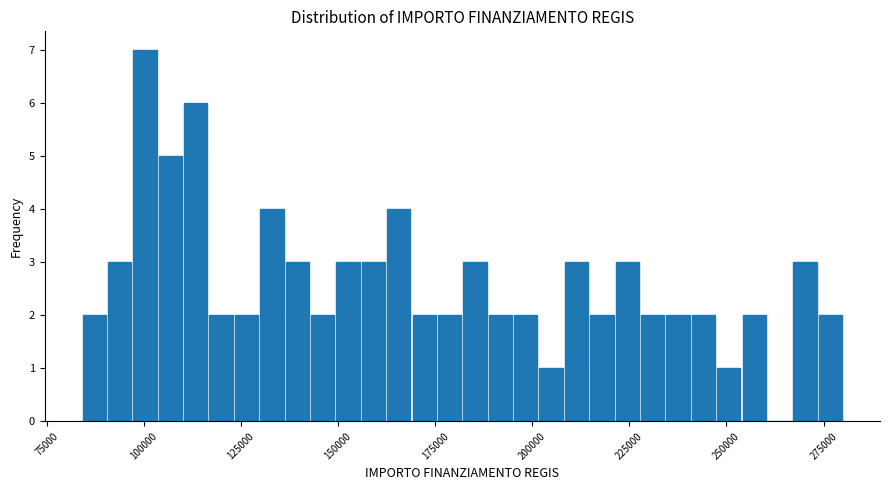

Around what value on the x-axis is the tallest bar? Give the approximate position of its centre, as read against the axis.

100000